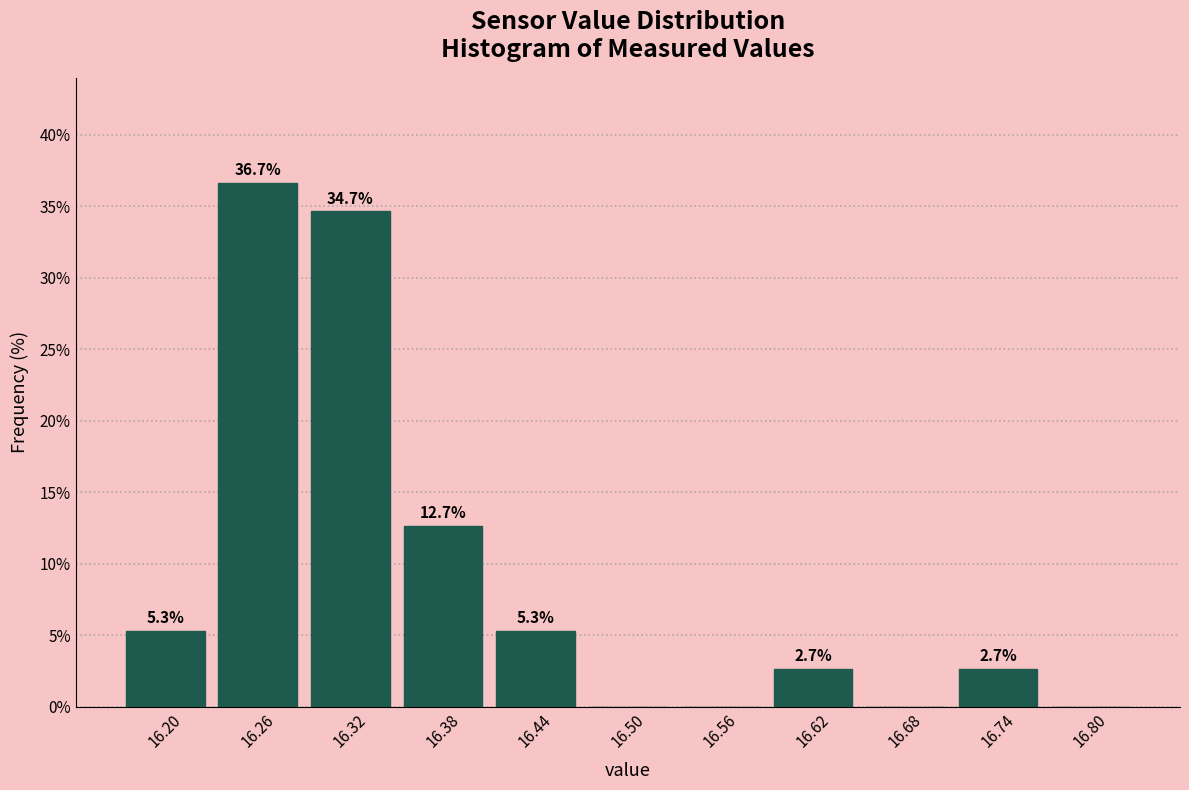

Which range on the x-axis has the tallest bar?

16.23 to 16.29